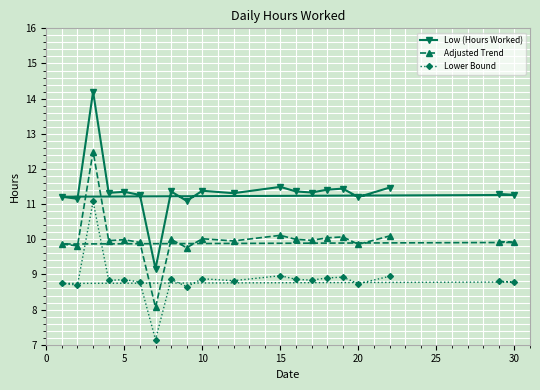

Is this an area chart (filled region under the line)?

No